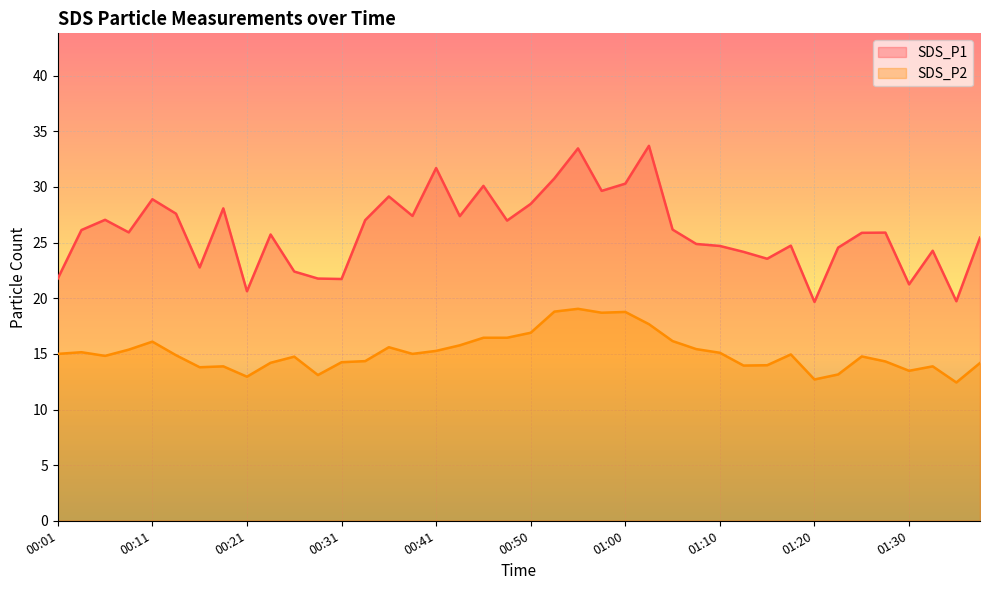

List the series in order of their peak value, highest first.

SDS_P1, SDS_P2